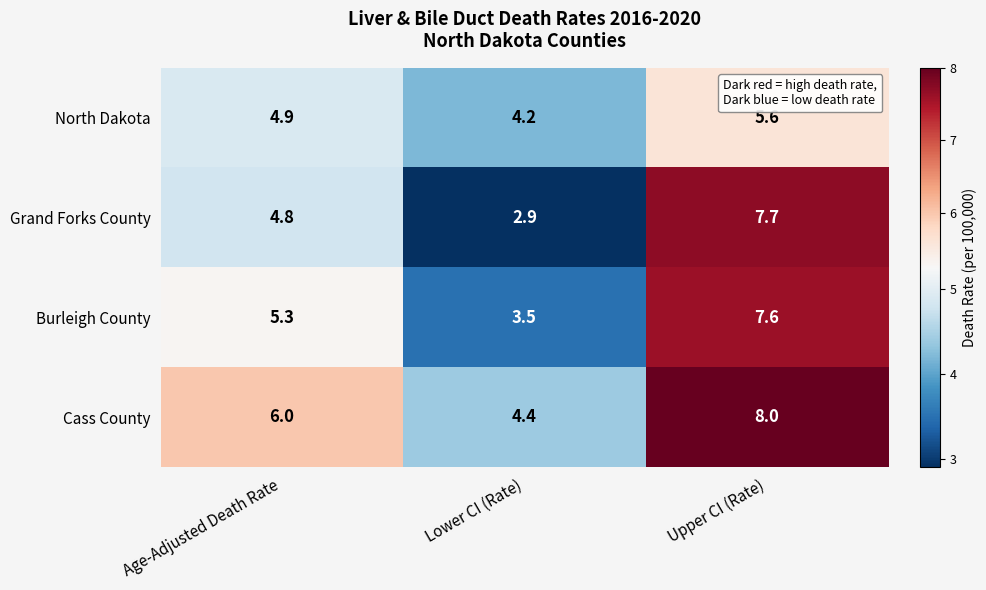

What is the approximate value of Grand Forks County at Age-Adjusted Death Rate?

4.8